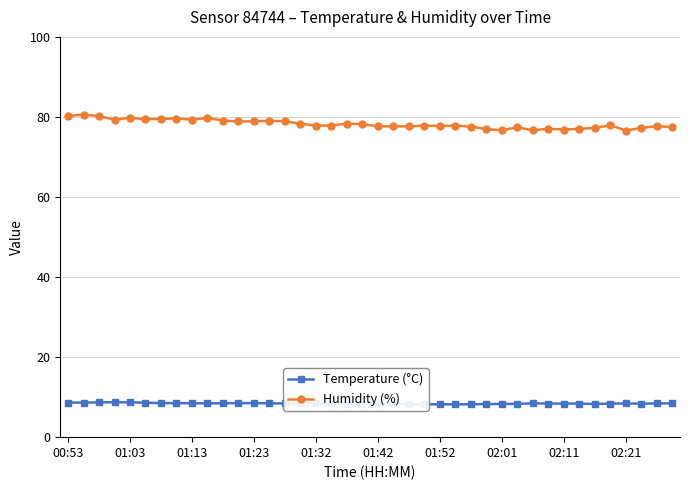

What is the average value of the Humidity (%) series?

78.2